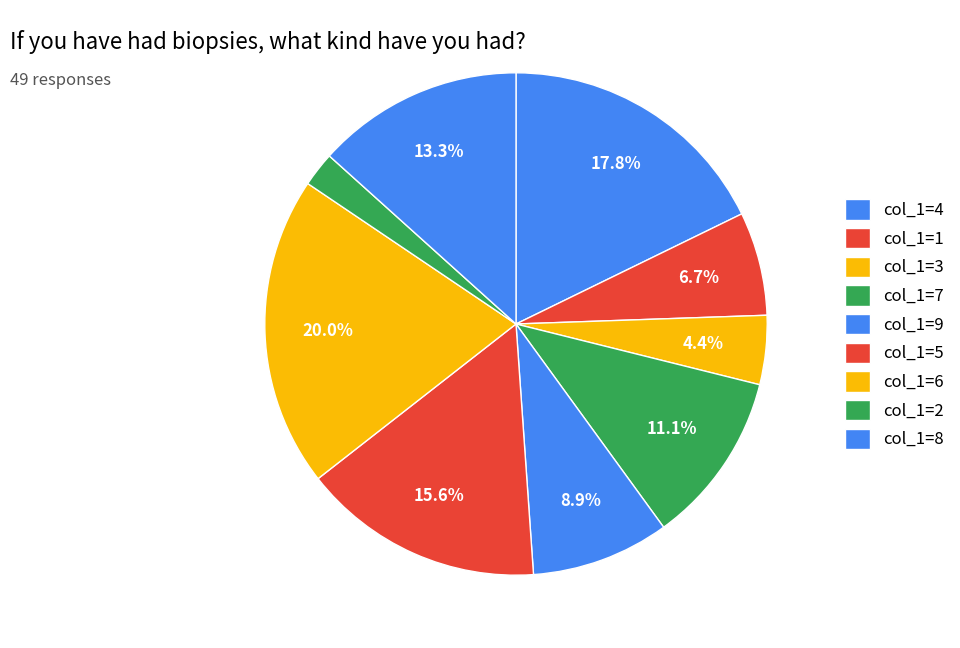

To the nearest percent, what is the difference between the largest and smallest slice percentages?

18%